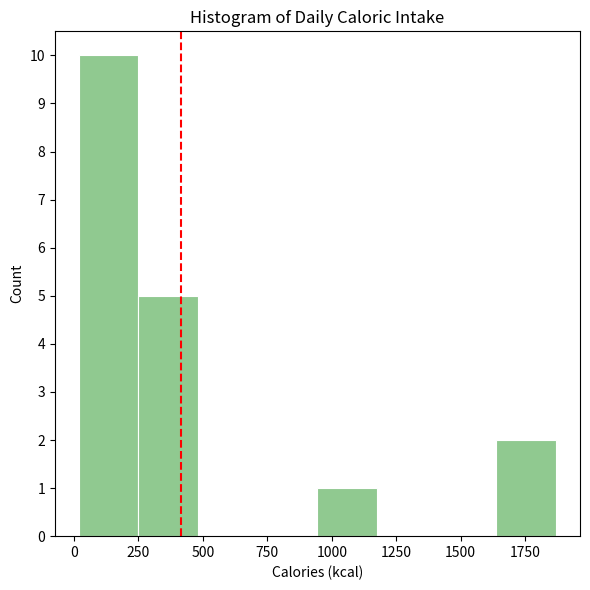

What is the height of the bar covering 0 to 250 on the x-axis? Neither the bar edges nor the heights are printed on the chart, so give them approximately, as read against the axes.

10